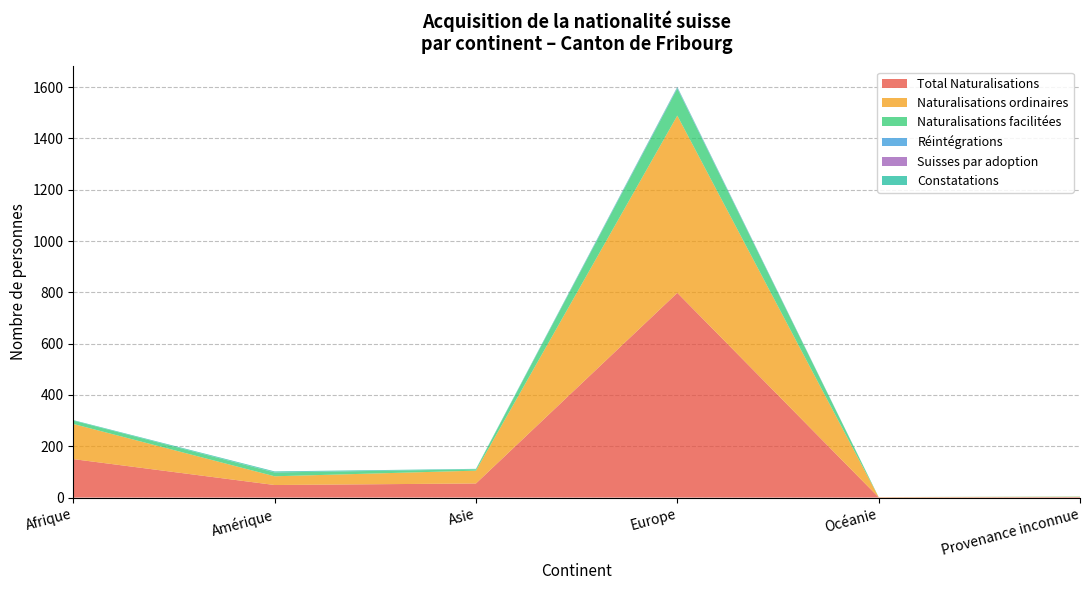

Reading left to right, what are all the values shown in this chart?

Total Naturalisations: Afrique=150	Amérique=49	Asie=55	Europe=798	Océanie=1	Provenance inconnue=2
Naturalisations ordinaires: Afrique=137	Amérique=34	Asie=50	Europe=691	Océanie=1	Provenance inconnue=1
Naturalisations facilitées: Afrique=13	Amérique=15	Asie=5	Europe=106	Océanie=0	Provenance inconnue=1
Réintégrations: Afrique=0	Amérique=1	Asie=0	Europe=3	Océanie=0	Provenance inconnue=0
Suisses par adoption: Afrique=0	Amérique=0	Asie=0	Europe=1	Océanie=0	Provenance inconnue=0
Constatations: Afrique=2	Amérique=3	Asie=2	Europe=2	Océanie=0	Provenance inconnue=0